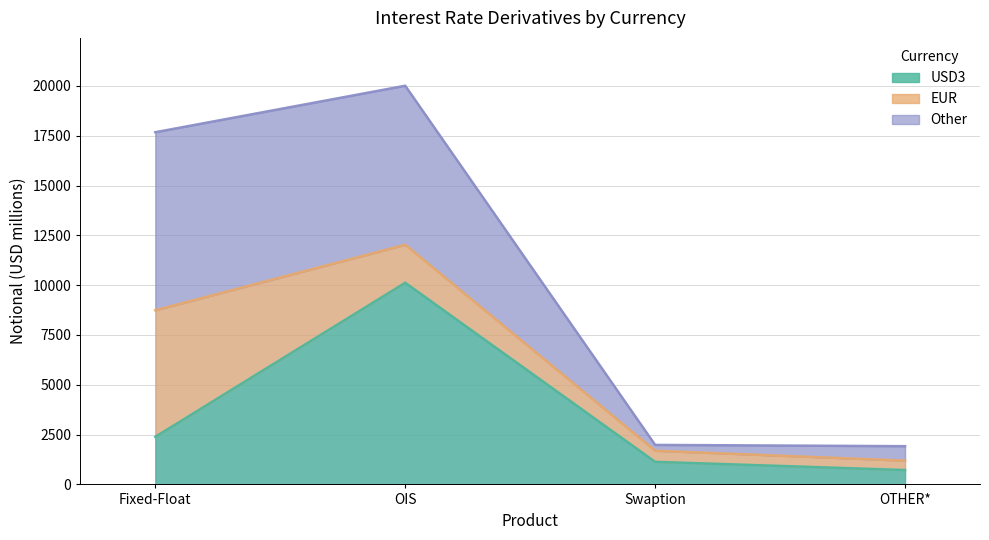

In USD3, how many points are higher than both neighbors (excluding endpoints)?

1